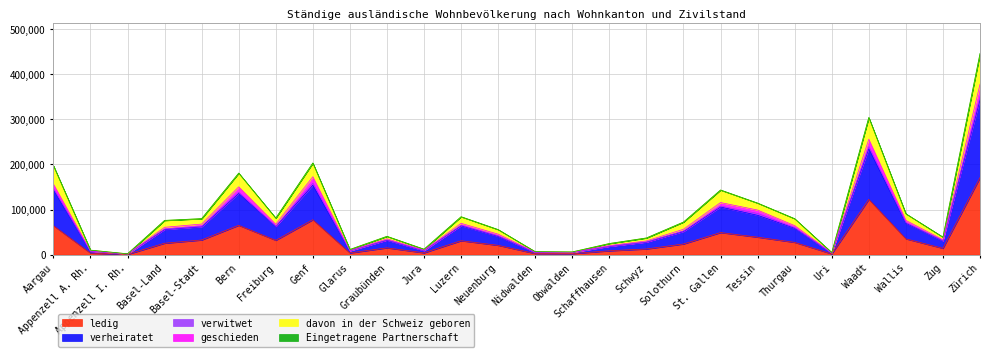

What position from the left is Bern?

6